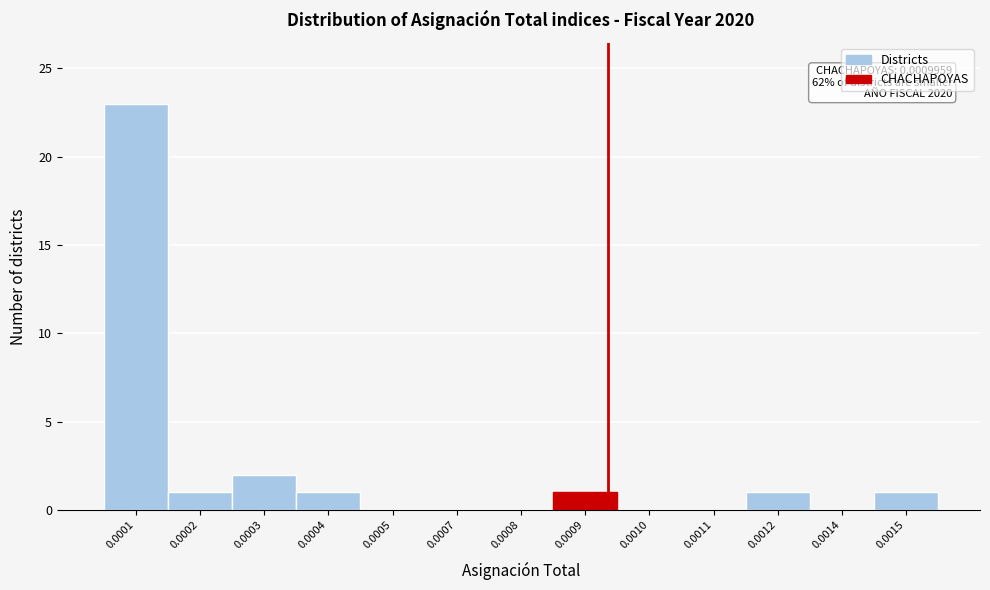

Reading left to right, what are all the values shown in this chart?

0.0001=23	0.0002=1	0.0003=2	0.0004=1	0.0005=0	0.0007=0	0.0008=0	0.0009=1	0.0010=0	0.0011=0	0.0012=1	0.0014=0	0.0015=1